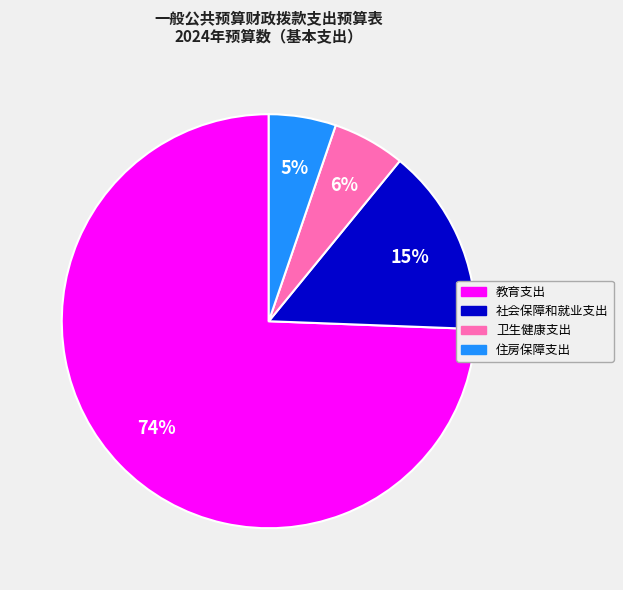

How many segments does this pie chart have?

4